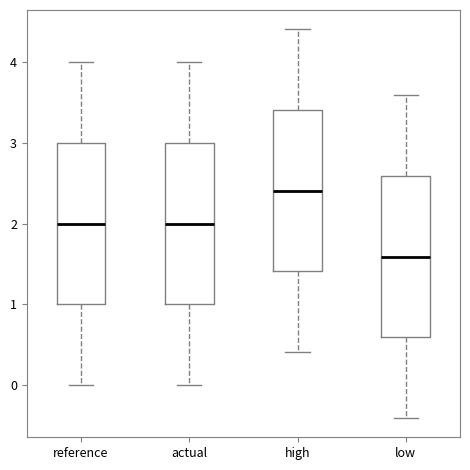

Where is the lower edge of the box for actual on the y-axis? The values are not printed on the chart, so give them approximately, as read against the axis.

1.0